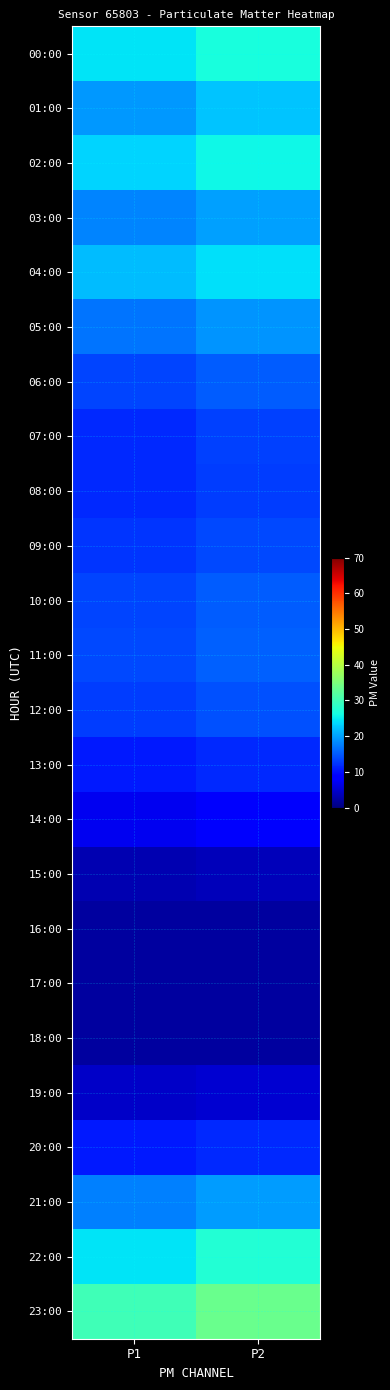

Reading left to right, transcribe all the data shown in this chart.

00:00: P1=24.5	P2=26.8
01:00: P1=19.2	P2=22.2
02:00: P1=23.3	P2=25.8
03:00: P1=18.0	P2=19.8
04:00: P1=21.7	P2=24.3
05:00: P1=16.9	P2=19.0
06:00: P1=13.5	P2=15.1
07:00: P1=11.7	P2=13.1
08:00: P1=11.6	P2=13.0
09:00: P1=12.4	P2=13.9
10:00: P1=13.5	P2=15.1
11:00: P1=13.9	P2=15.5
12:00: P1=12.9	P2=14.5
13:00: P1=10.5	P2=11.8
14:00: P1=7.0	P2=7.9
15:00: P1=3.3	P2=3.7
16:00: P1=2.0	P2=2.0
17:00: P1=2.0	P2=2.0
18:00: P1=2.0	P2=2.0
19:00: P1=4.4	P2=5.0
20:00: P1=10.4	P2=11.7
21:00: P1=17.6	P2=19.7
22:00: P1=24.5	P2=27.4
23:00: P1=30.0	P2=33.6